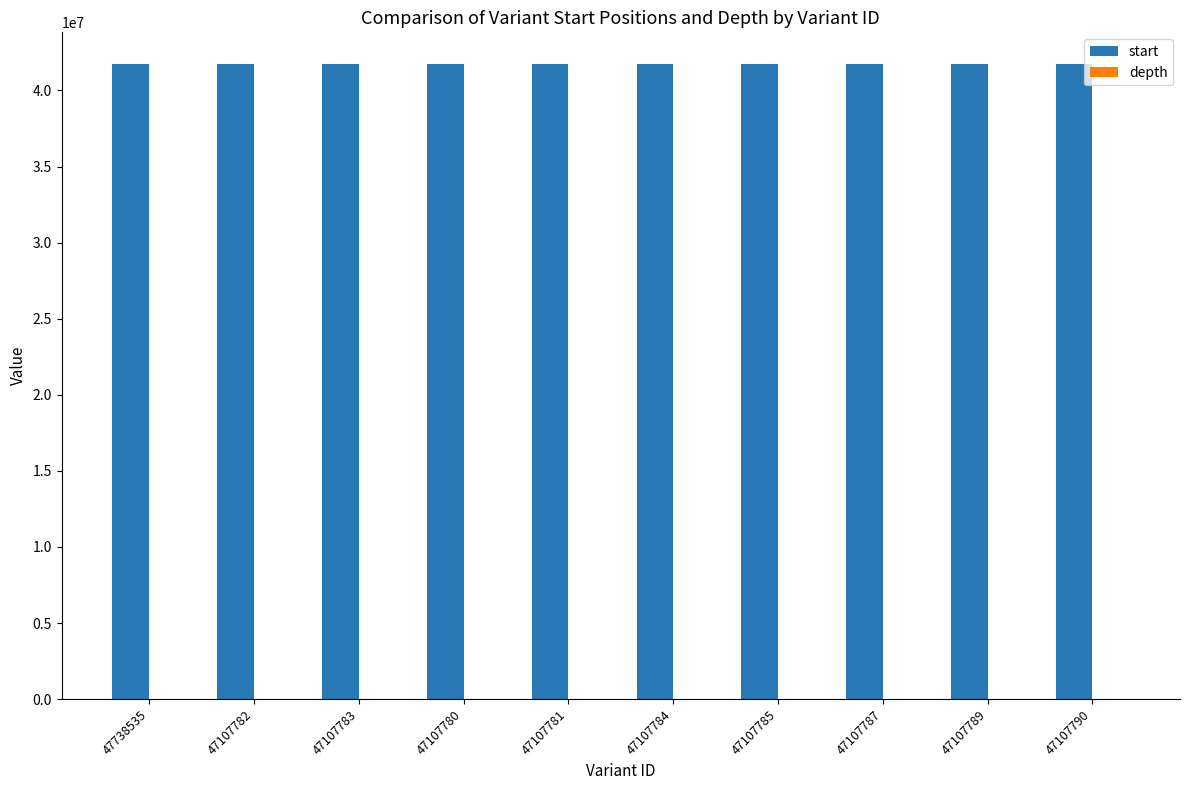

What is the sum of all start values?

417272679